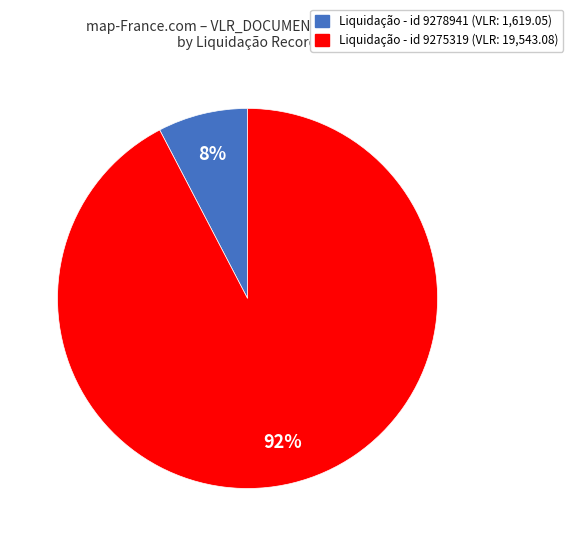

To the nearest percent, what is the average slice percentage?

50%